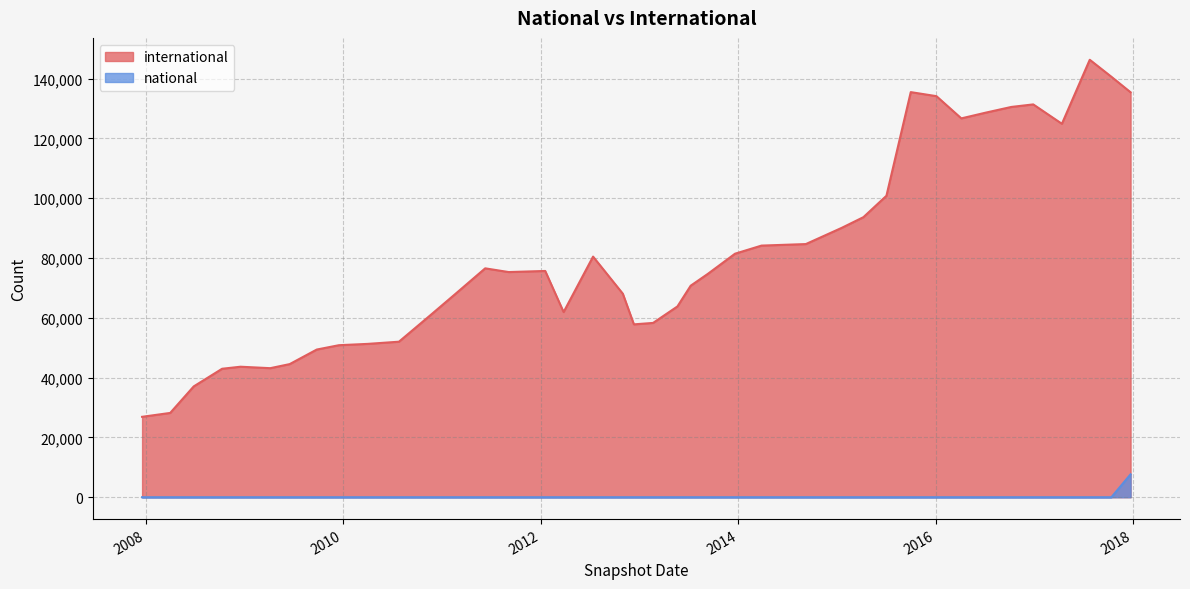

How many series are shown in this chart?

2